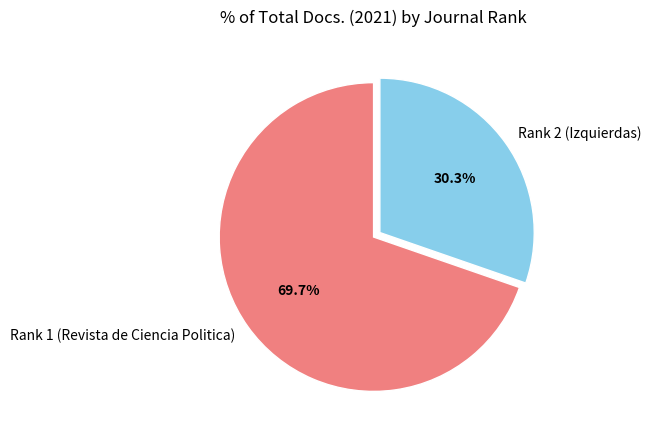

Rank the categories by value from lowest to highest.

Rank 2 (Izquierdas), Rank 1 (Revista de Ciencia Politica)